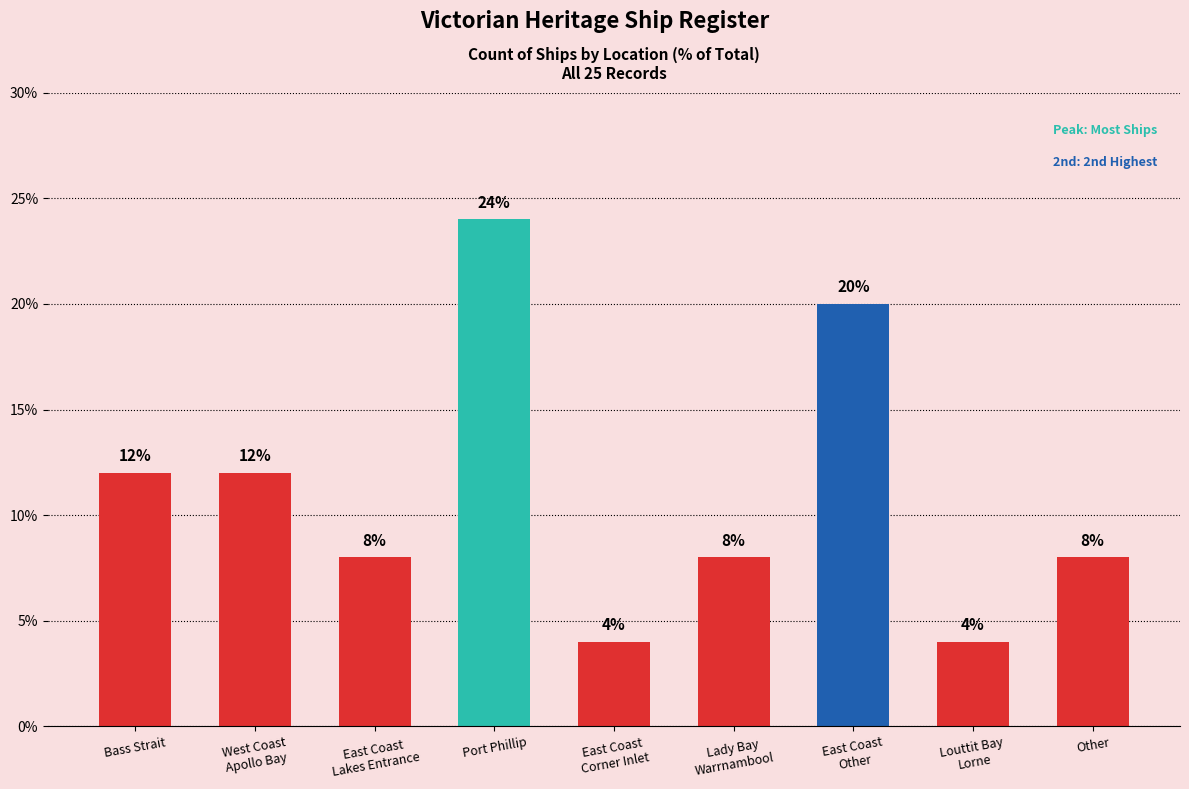

Reading left to right, list all the values displayed in this chart.

Bass Strait=12	West Coast
Apollo Bay=12	East Coast
Lakes Entrance=8	Port Phillip=24	East Coast
Corner Inlet=4	Lady Bay
Warrnambool=8	East Coast
Other=20	Louttit Bay
Lorne=4	Other=8